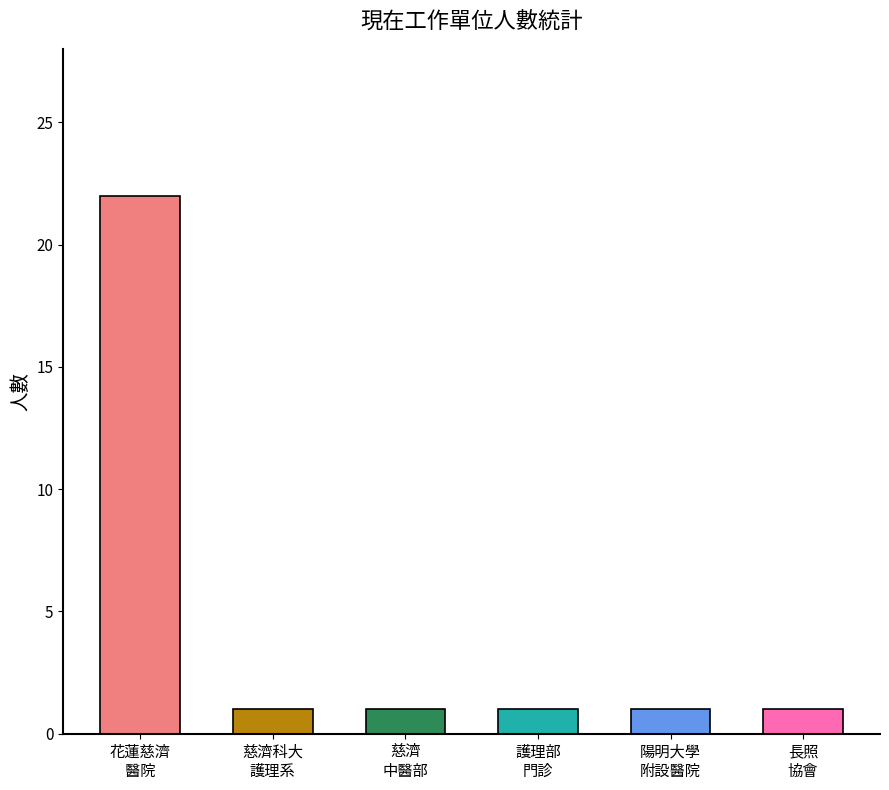

Is it true that the value at 花蓮慈濟中醫部 is 1?

False